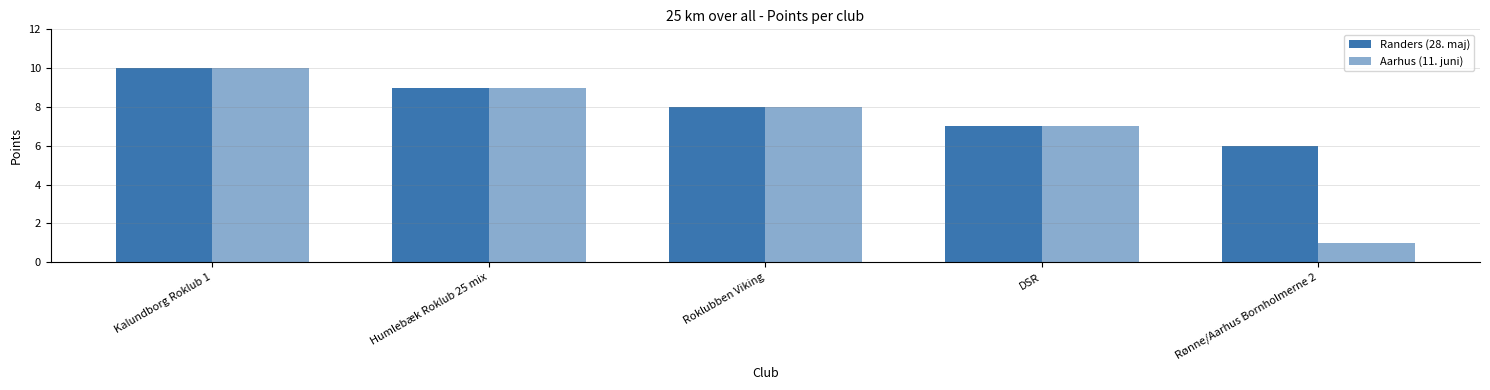

What is the label of the 3rd bar from the left?

Roklubben Viking